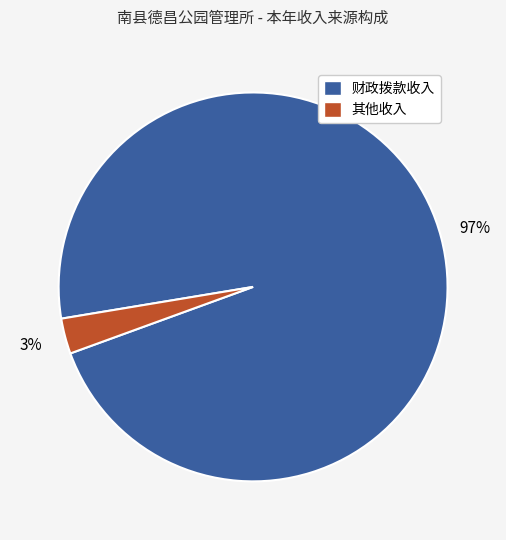

Combined, do 其他收入 and 财政拨款收入 account for over 50%?

Yes